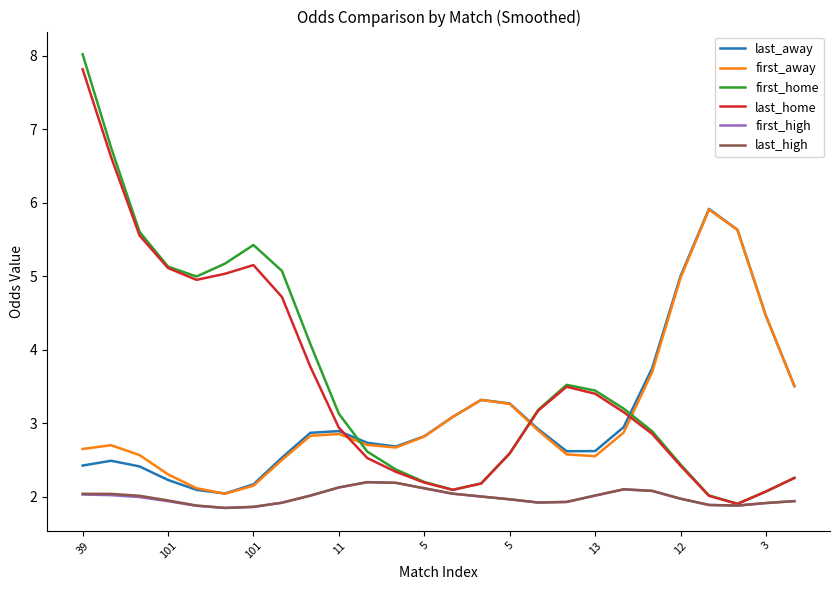

Which series has the widest spread of values?

first_home